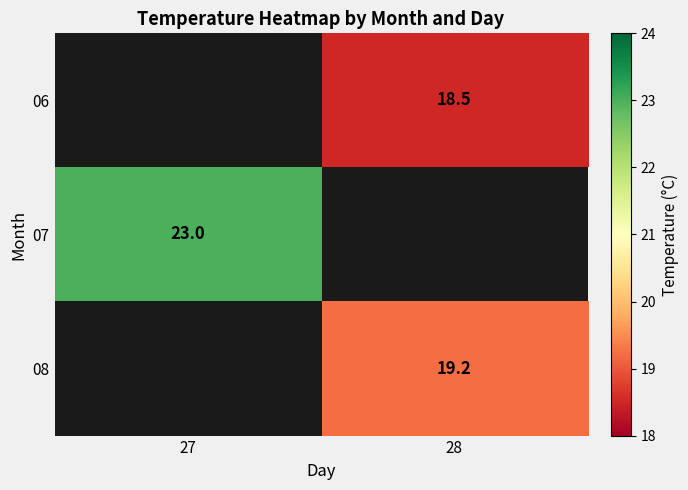

Is it true that 06 equals 33.0 at 28?

False